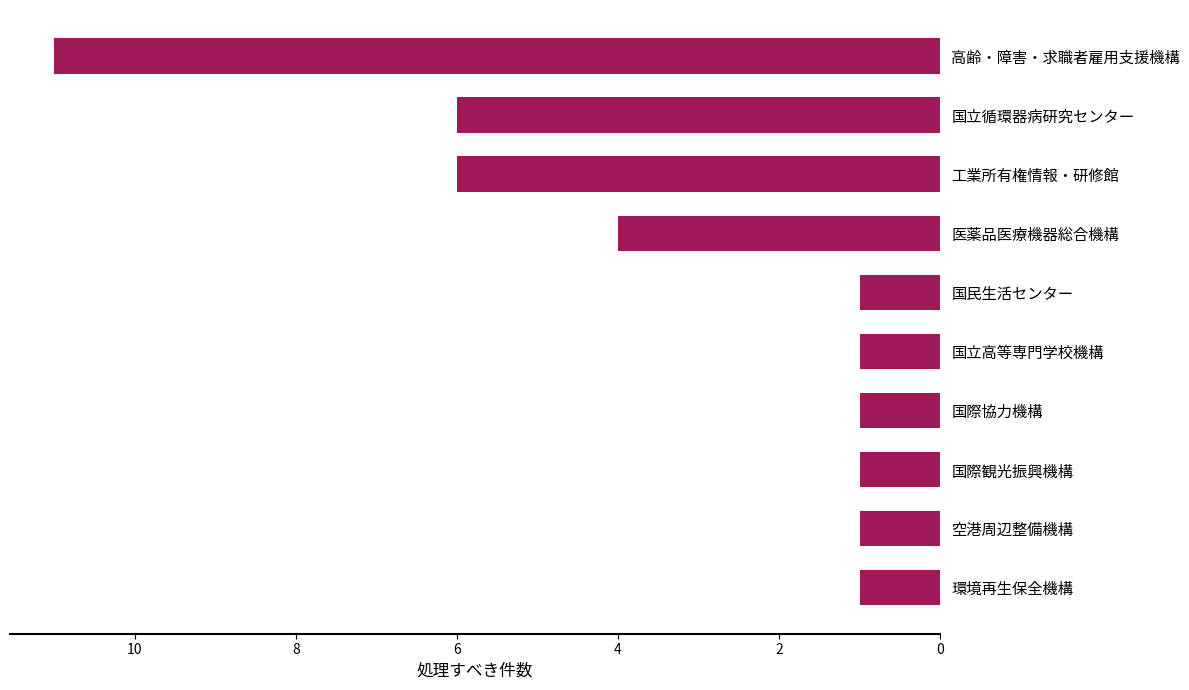

Reading bottom to top, what are all the values shown in this chart?

環境再生保全機構=1	空港周辺整備機構=1	国際観光振興機構=1	国際協力機構=1	国立高等専門学校機構=1	国民生活センター=1	医薬品医療機器総合機構=4	工業所有権情報・研修館=6	国立循環器病研究センター=6	高齢・障害・求職者雇用支援機構=11